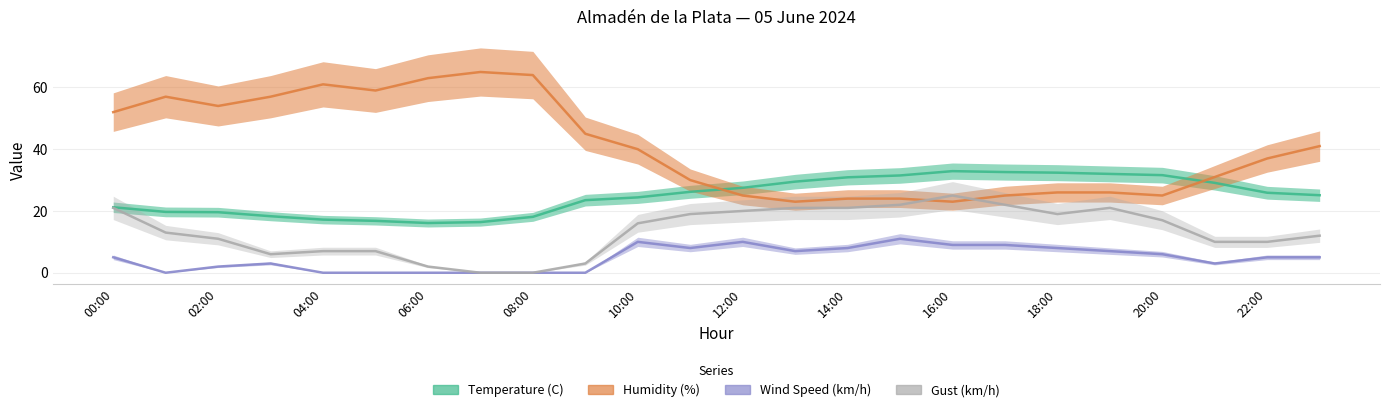

True or false: Wind Speed (km/h) and Temperature (C) intersect in this chart.

False